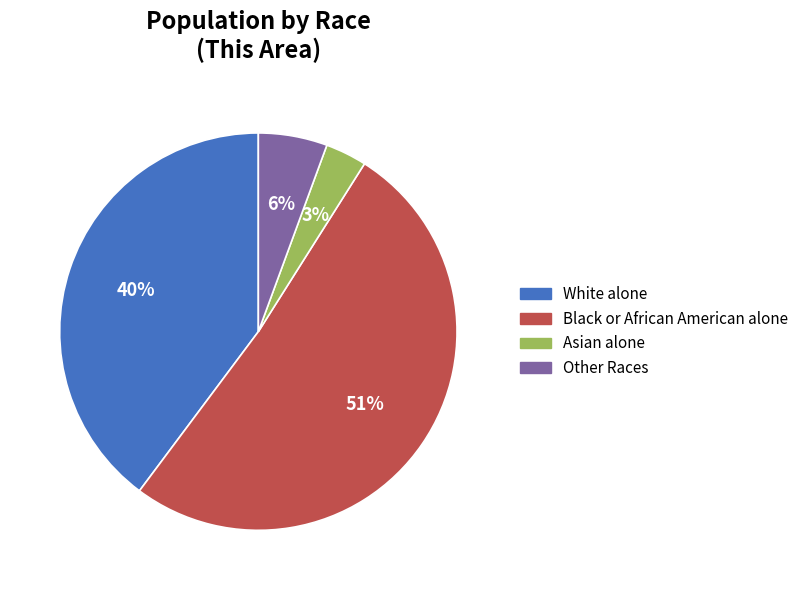

What is the ratio of the value at White alone to the value at Black or African American alone?

0.8